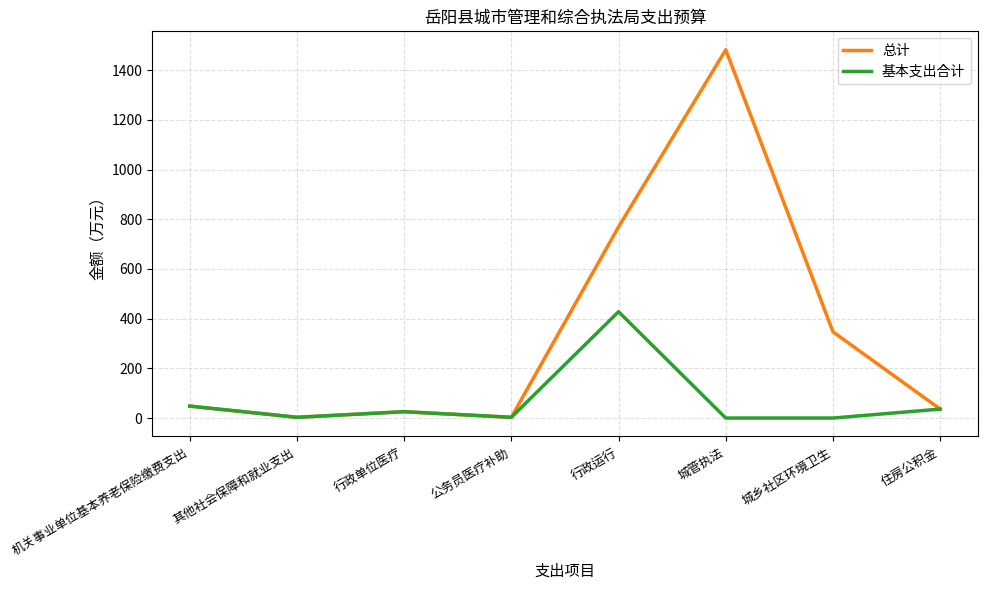

At which label does 基本支出合计 first exceed 25?

机关事业单位基本养老保险缴费支出